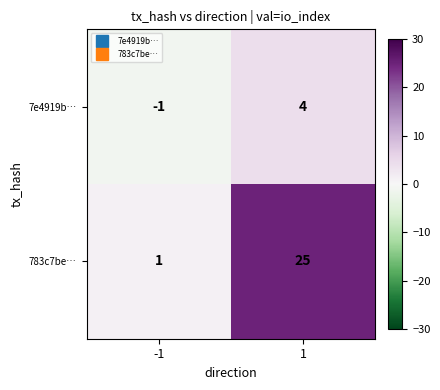

The value of 7e4919b… at 1 is 4. True or false?

True